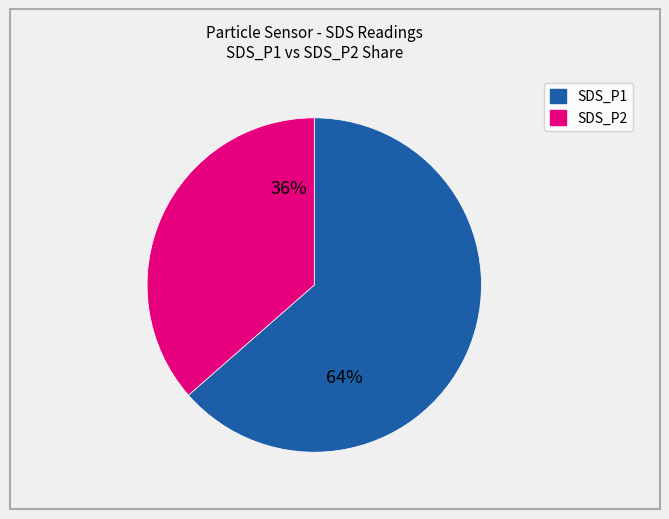

Is there a majority slice in this chart?

Yes